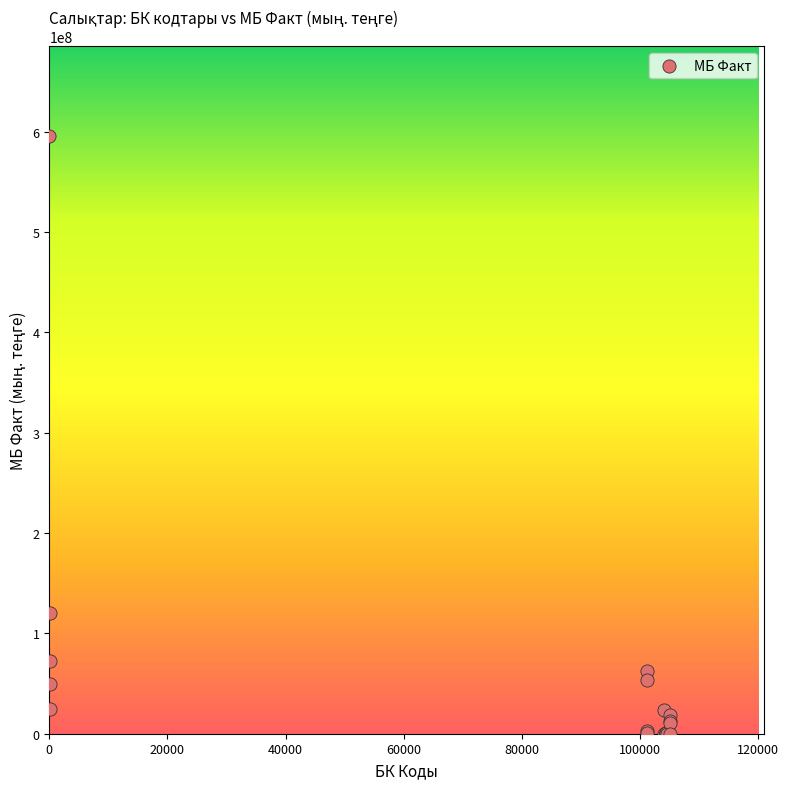

What Y value in the scatter plot is closest to 297947763?

119910130